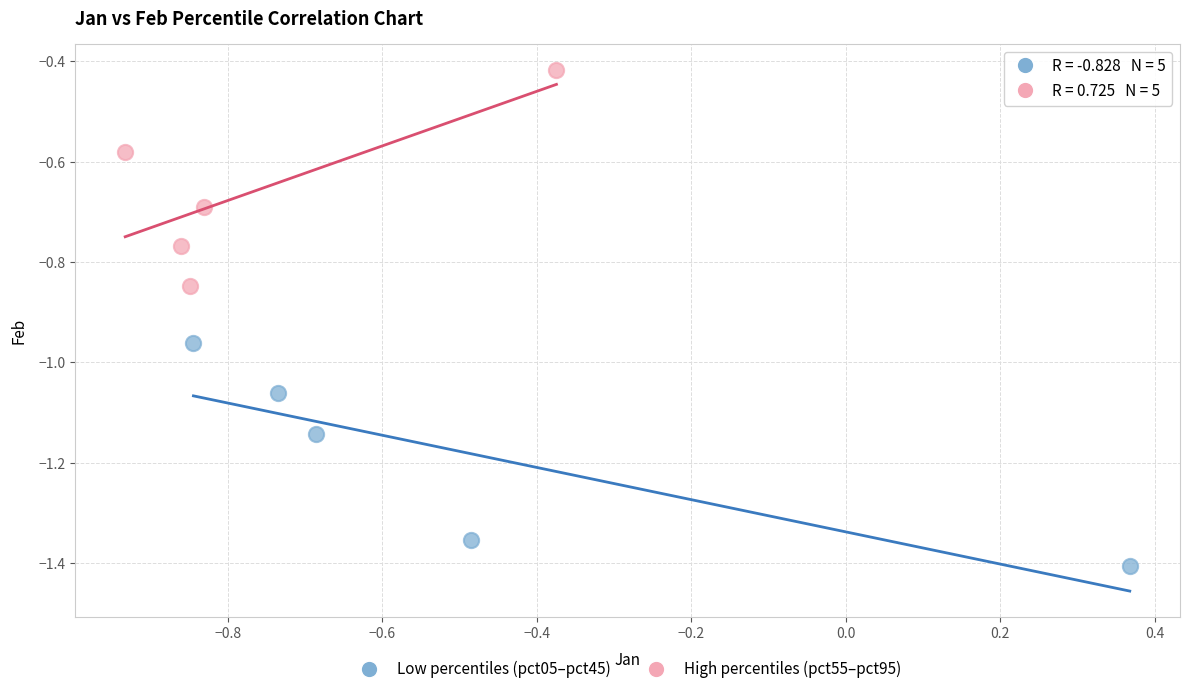

Which series contains the highest Y value?

High percentiles (pct55–pct95)